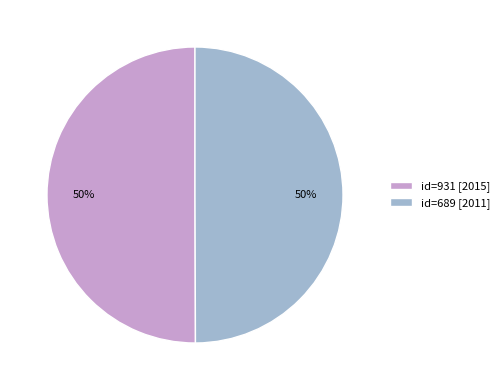

What percentage is the id=689 [2011] slice, to the nearest percent?

50%